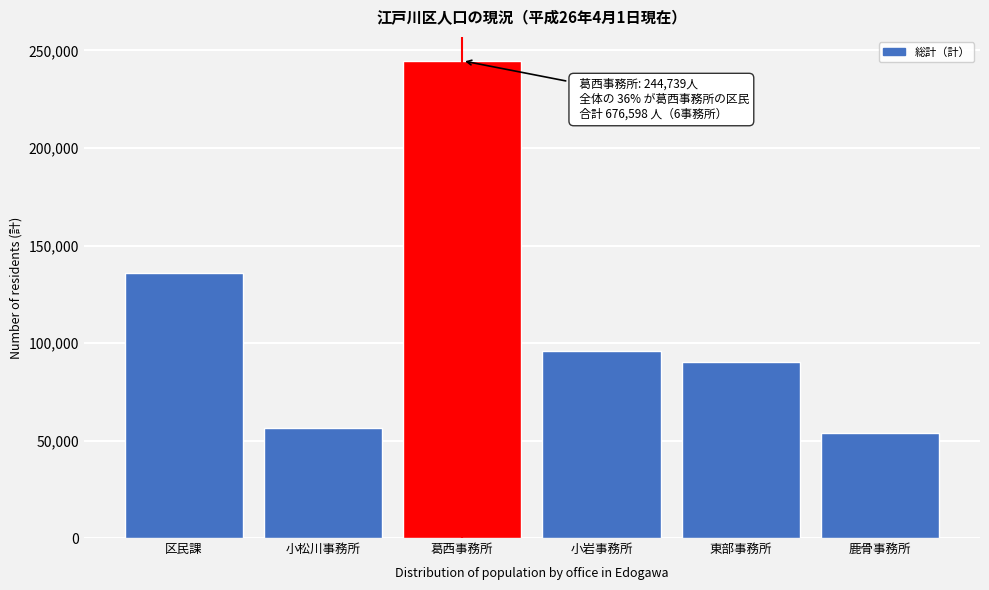

Reading right to left, transcribe all the data shown in this chart.

53910	90014	95649	244739	56363	135923